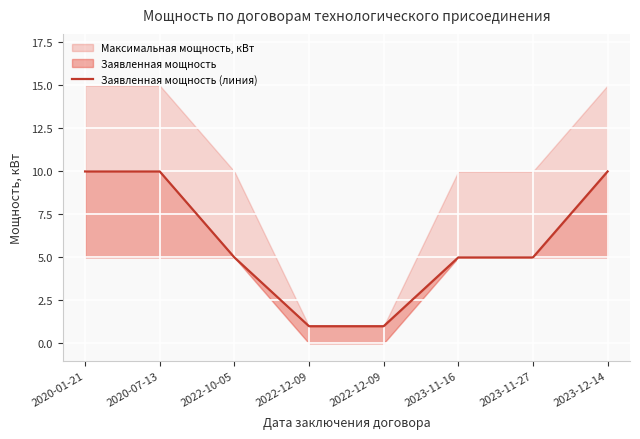

Reading left to right, extract all data points from this chart.

10	10	5	1	1	5	5	10